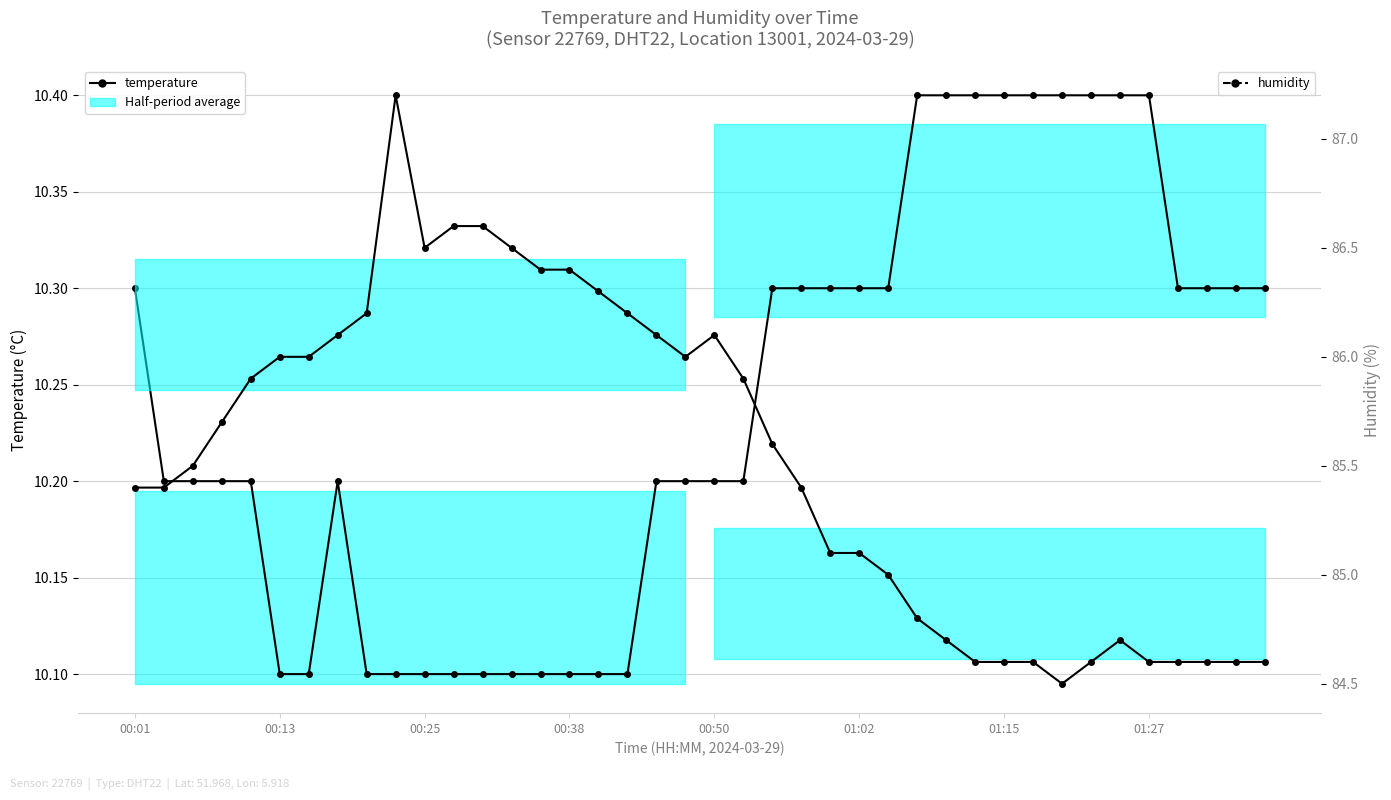

What is the approximate value of temperature at 01:15?

10.1